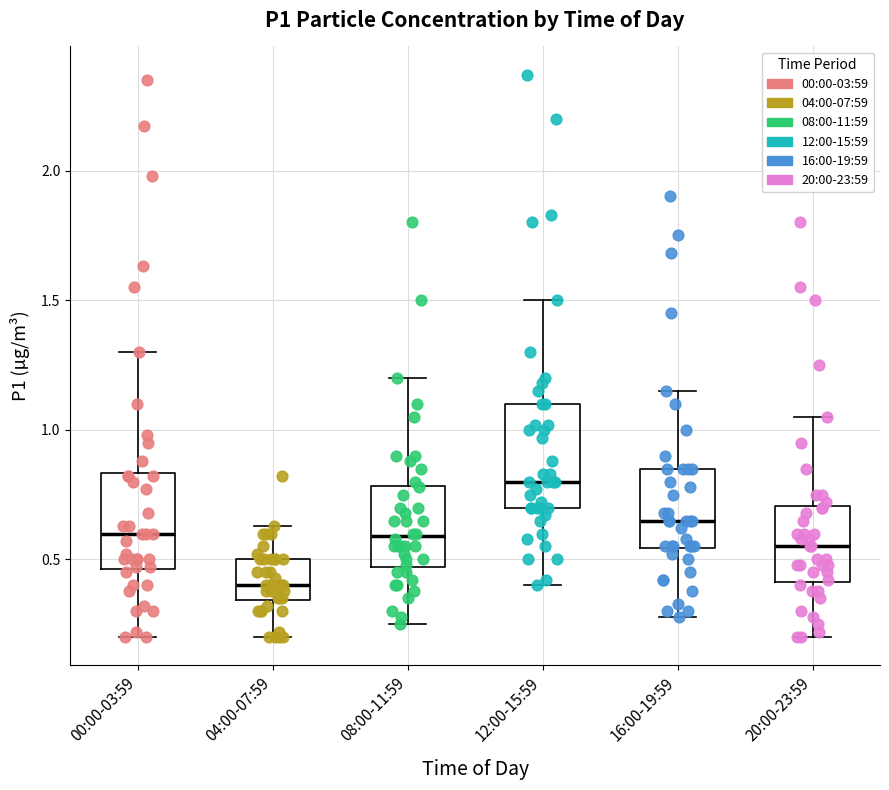

Which box's median line is the lowest?

04:00-07:59